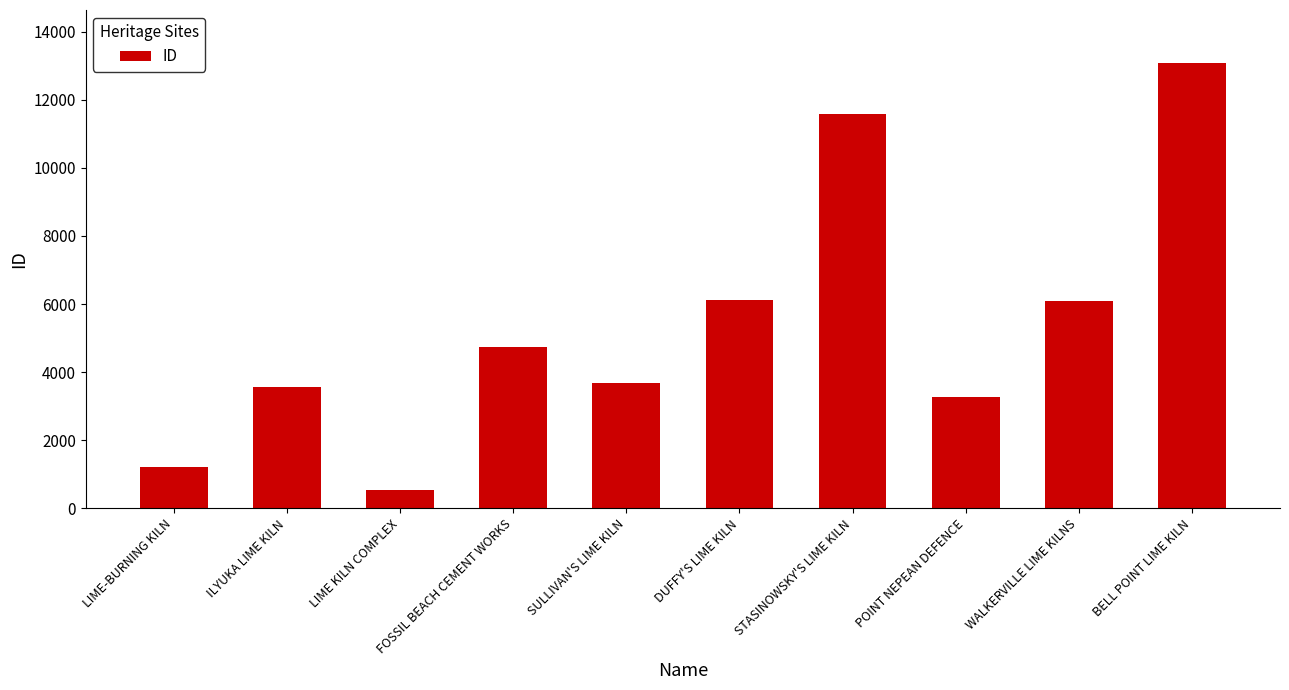

What is the approximate value at STASINOWSKY'S LIME KILN?

11573